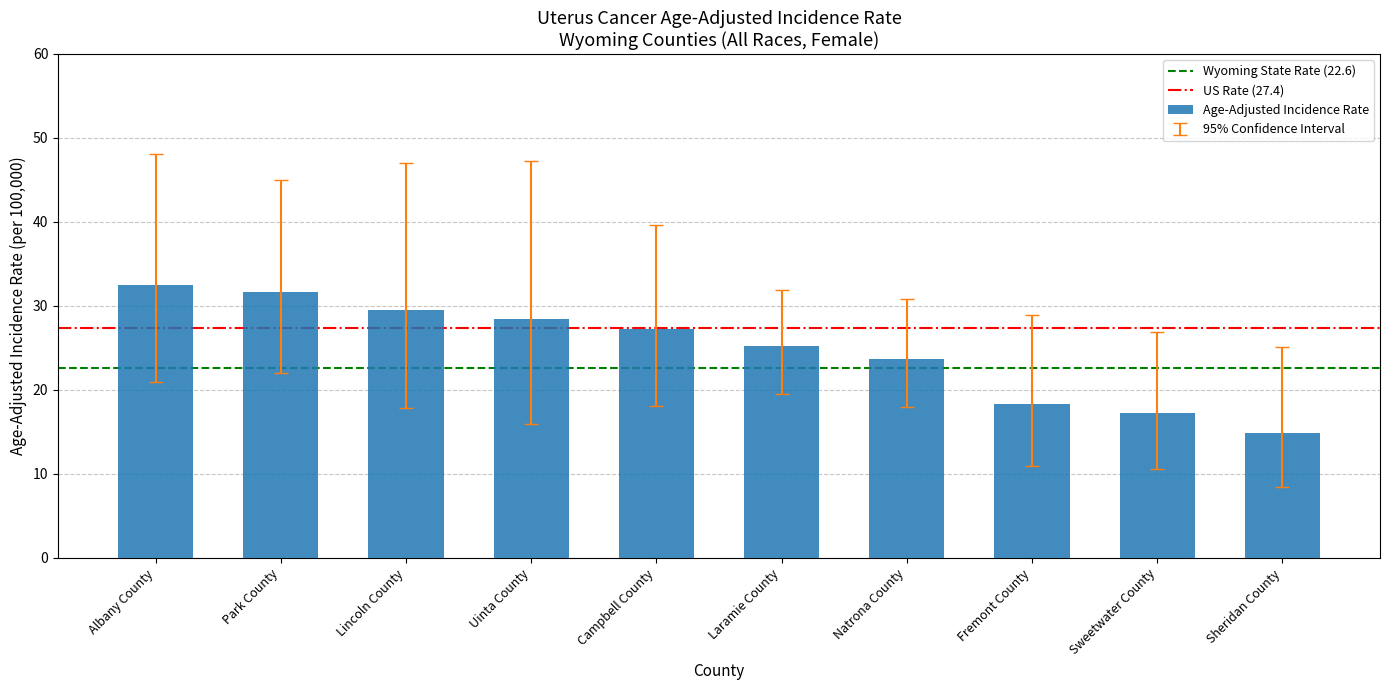

How many distinct data groups are displayed?

1